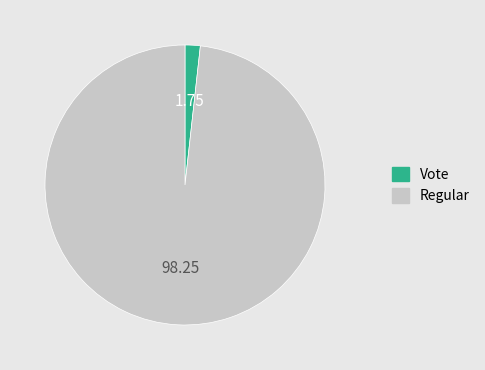

What is the majority slice?

Regular